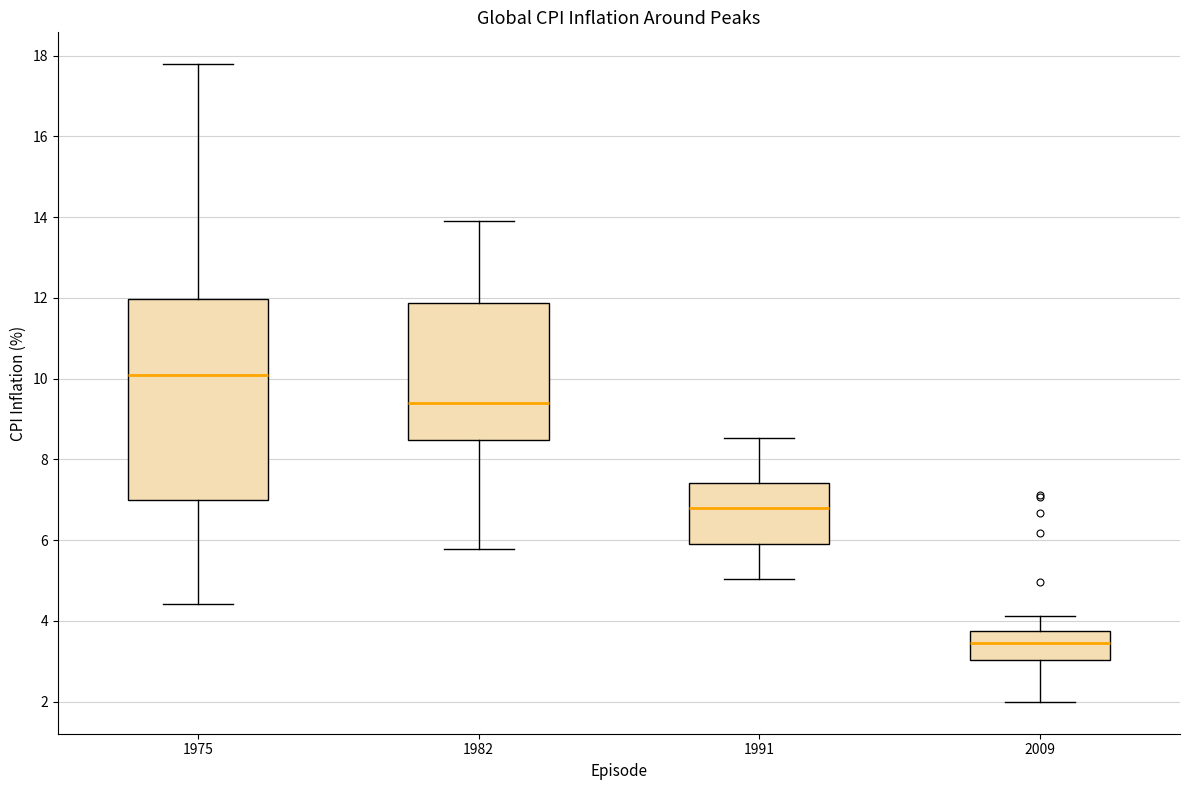

Reading left to right, transcribe this box plot: for each box, give where its median line is, the range the box spans, and where its two whiskers end, as read against the y-axis. The values are not printed on the chart, so give them approximately, as read against the axis.

1975: median 10.0, box 7.0 to 12.0, whiskers 4.4 to 17.8
1982: median 9.4, box 8.4 to 11.8, whiskers 5.8 to 14.0
1991: median 6.8, box 5.8 to 7.4, whiskers 5.0 to 8.6
2009: median 3.4, box 3.0 to 3.8, whiskers 2.0 to 4.2